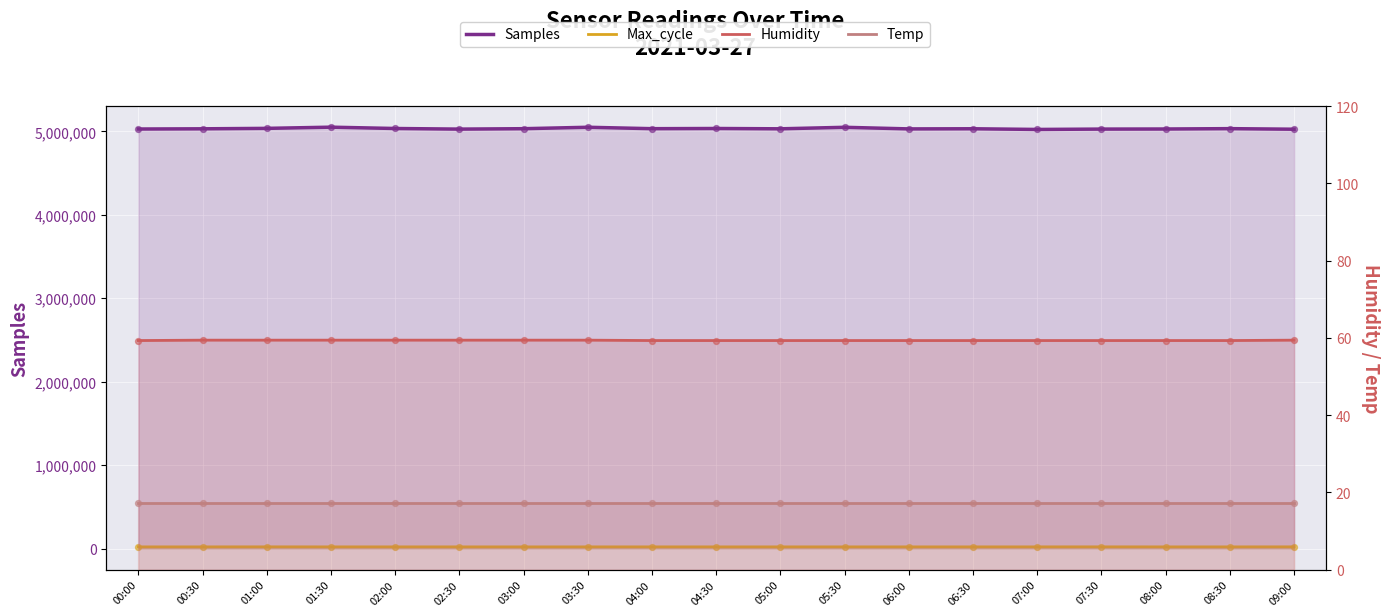

Which series contains the highest Y value?

Samples